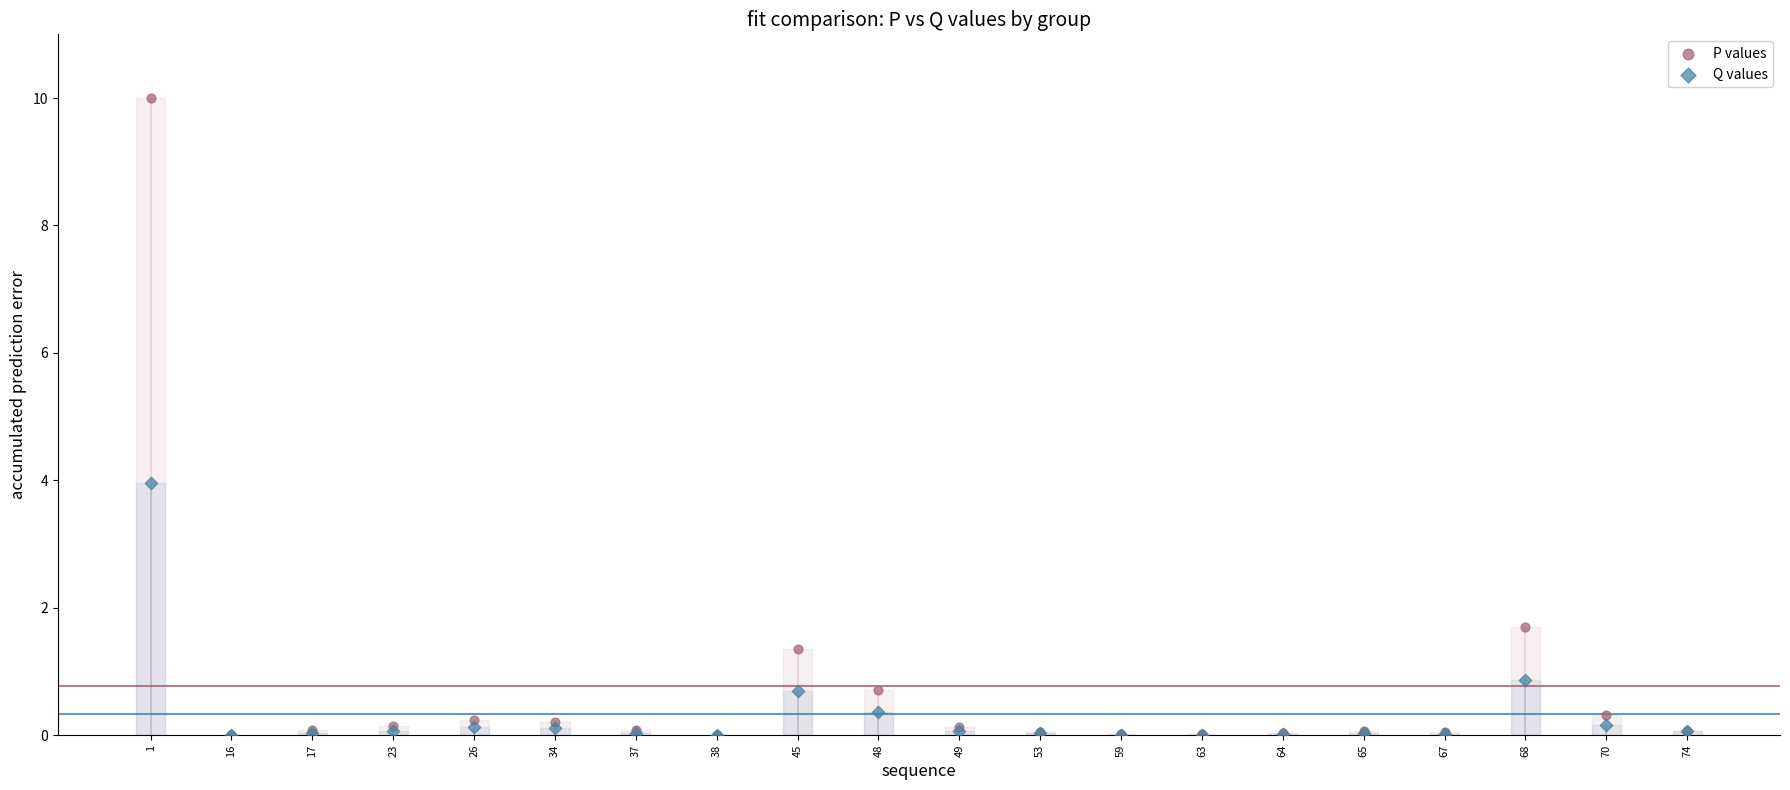

In the P values series, what Y value is closest to 5?

1.7